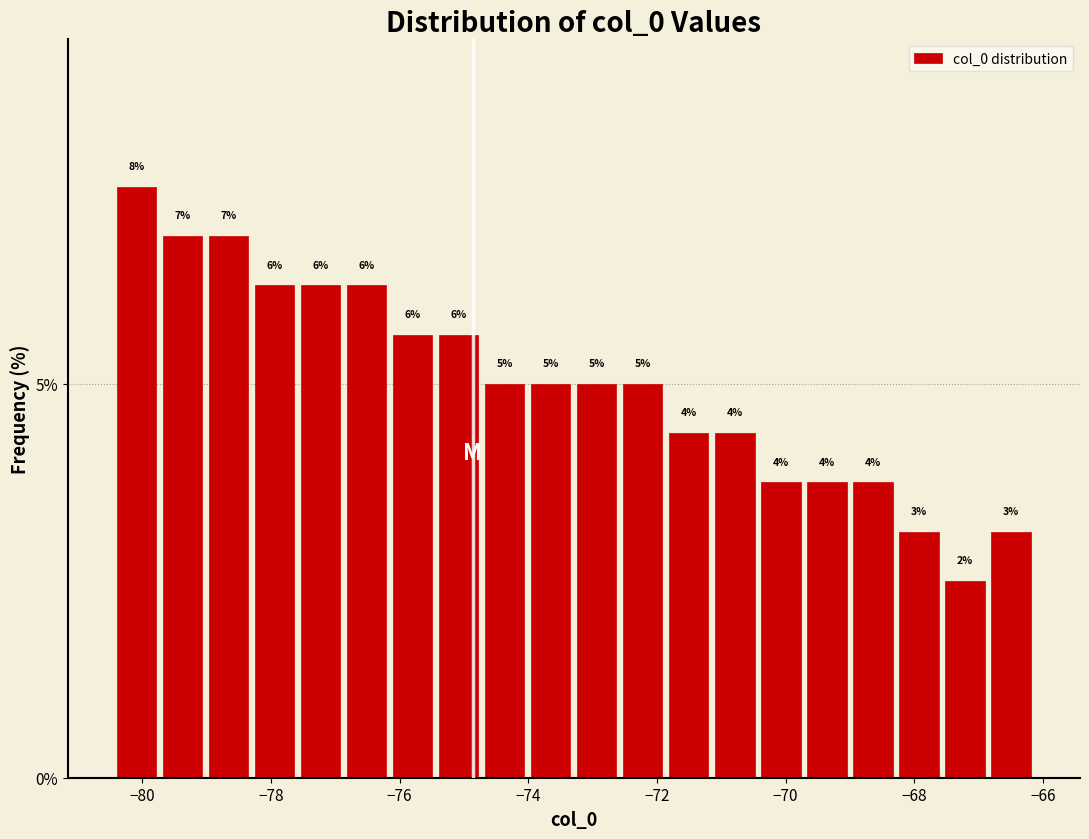

Read against the x-axis, roughly where is the centre of the tallest bar?

-80.0